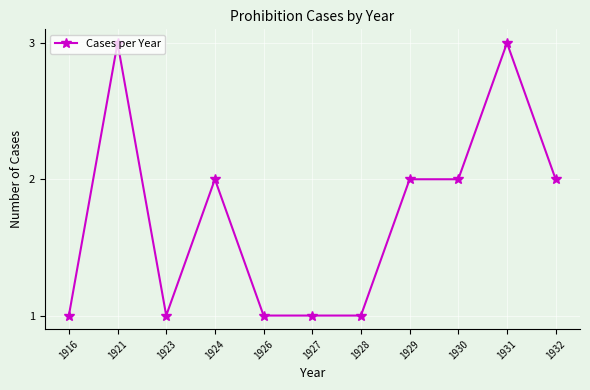

How many lines are shown in the chart?

1